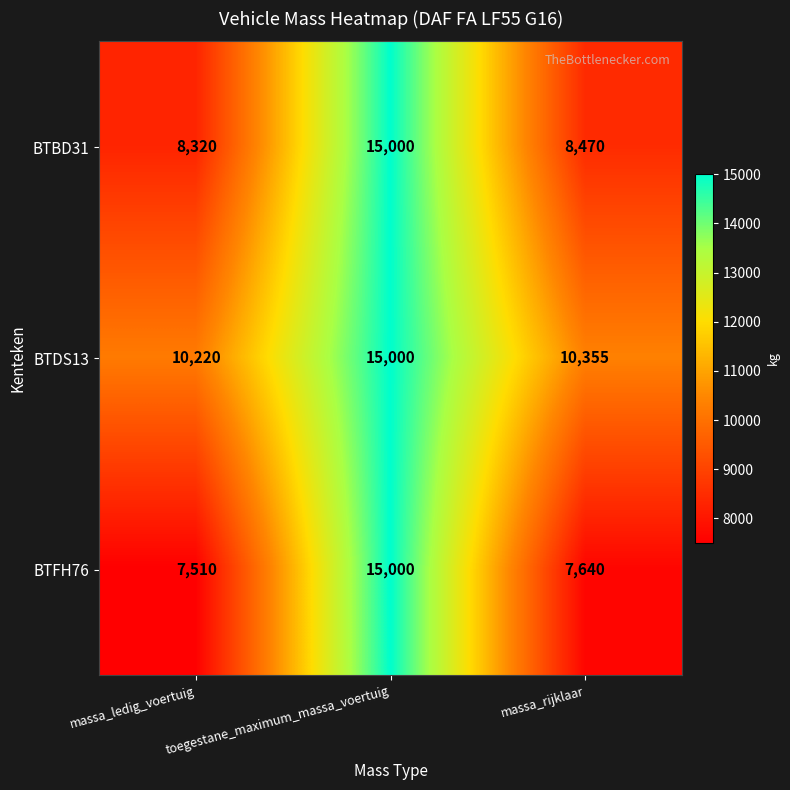

What is the sum of all BTBD31 values?

31790